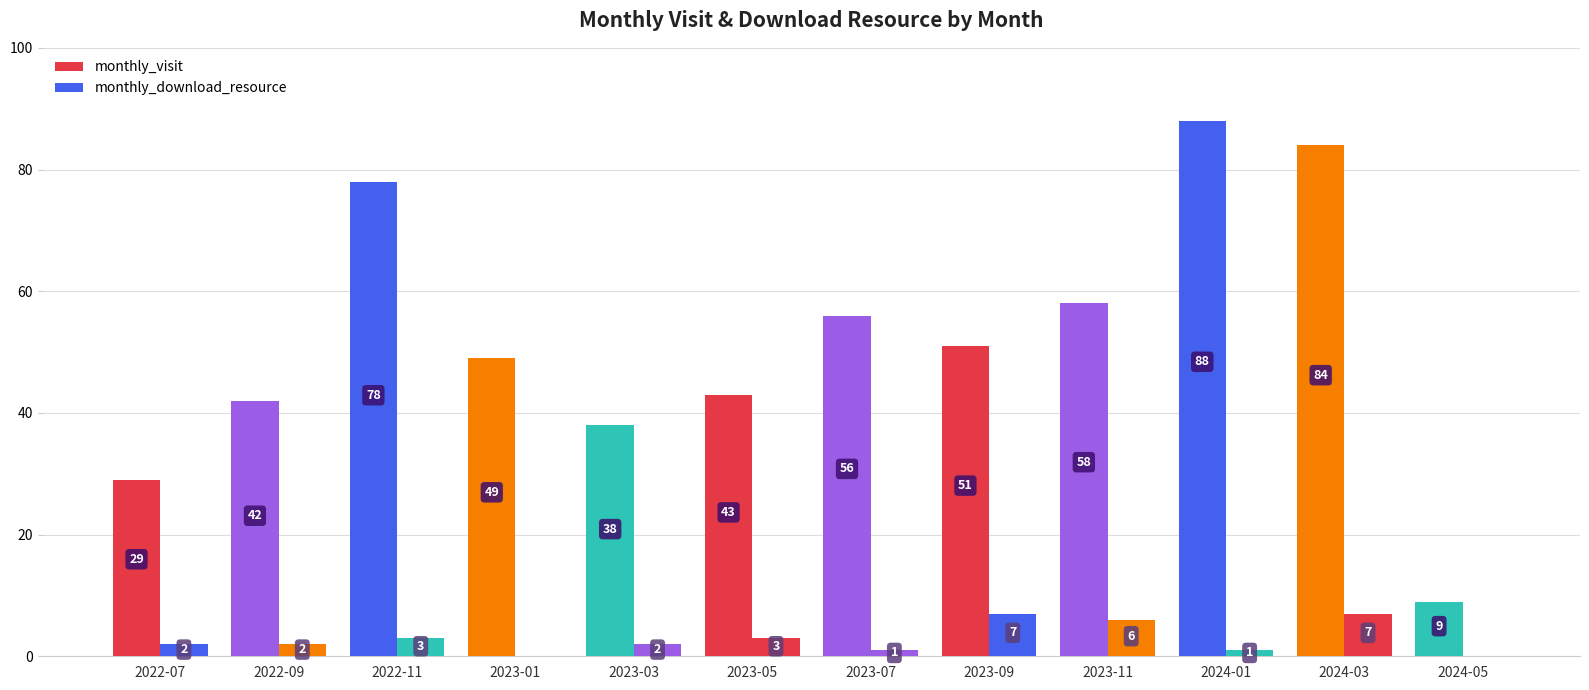

Rank the categories by monthly_visit value from highest to lowest.

2024-01, 2024-03, 2022-11, 2023-11, 2023-07, 2023-09, 2023-01, 2023-05, 2022-09, 2023-03, 2022-07, 2024-05